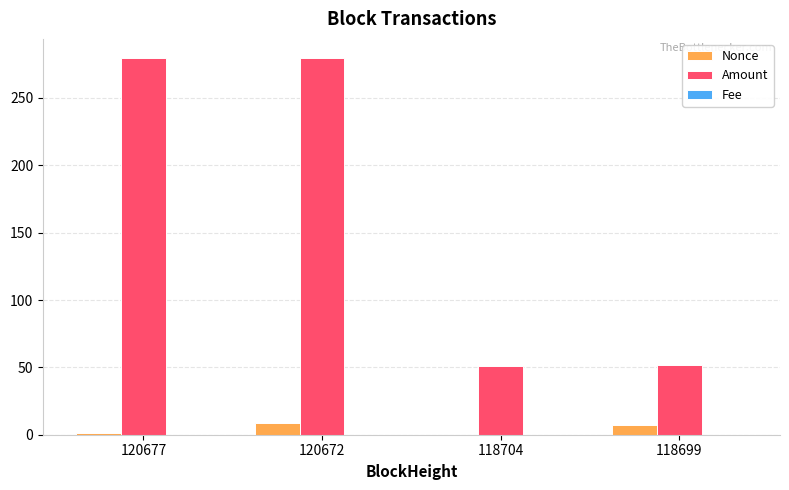

Which series changed the most between 120672 and 118704?

Amount